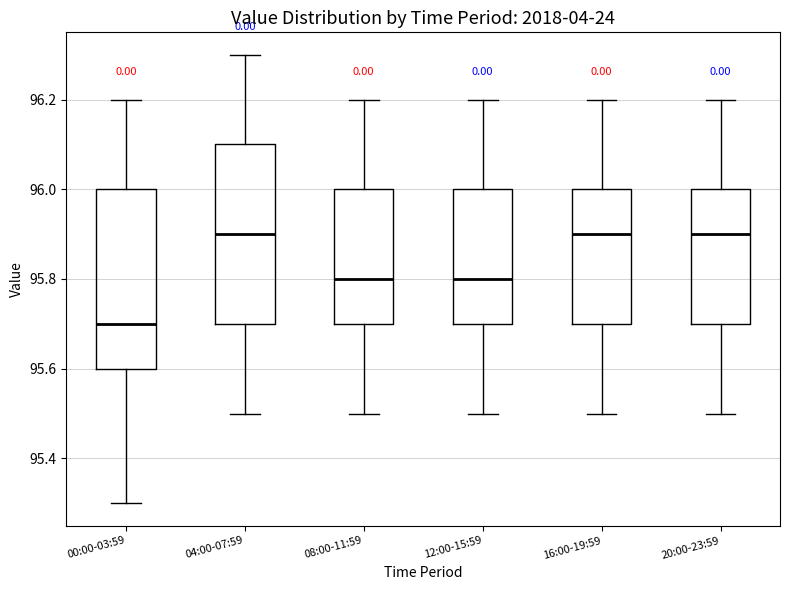

Reading left to right, transcribe this box plot: for each box, give where its median line is, the range the box spans, and where its two whiskers end, as read against the y-axis. The values are not printed on the chart, so give them approximately, as read against the axis.

00:00-03:59: median 95.7, box 95.6 to 96.0, whiskers 95.3 to 96.2
04:00-07:59: median 95.9, box 95.7 to 96.1, whiskers 95.5 to 96.3
08:00-11:59: median 95.8, box 95.7 to 96.0, whiskers 95.5 to 96.2
12:00-15:59: median 95.8, box 95.7 to 96.0, whiskers 95.5 to 96.2
16:00-19:59: median 95.9, box 95.7 to 96.0, whiskers 95.5 to 96.2
20:00-23:59: median 95.9, box 95.7 to 96.0, whiskers 95.5 to 96.2